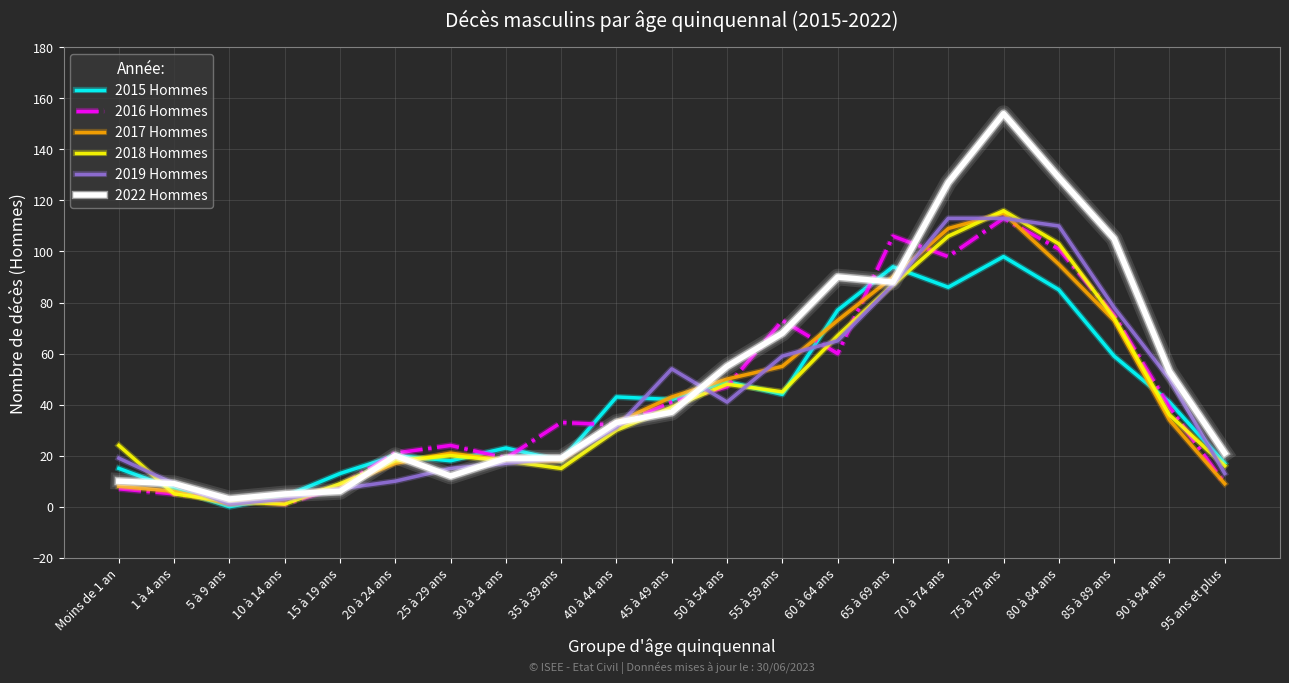

Is the value of 2019 Hommes at 60 à 64 ans greater than the value of 2017 Hommes at 45 à 49 ans?

Yes